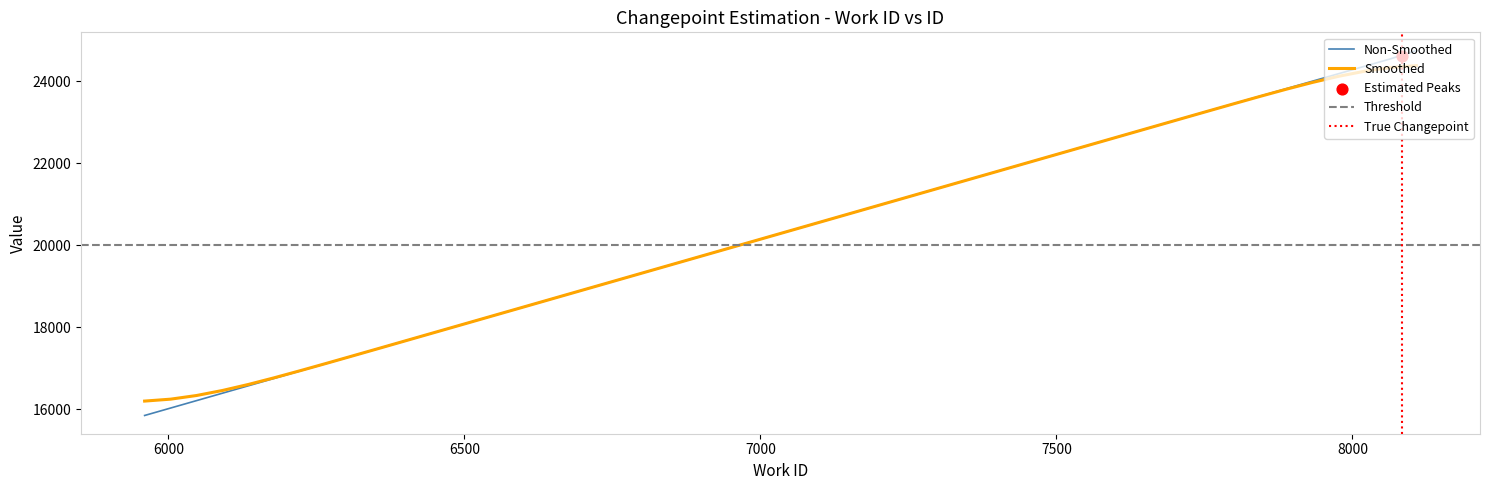

Is the value of id at 5960 greater than the value of work_id at 8108?

Yes